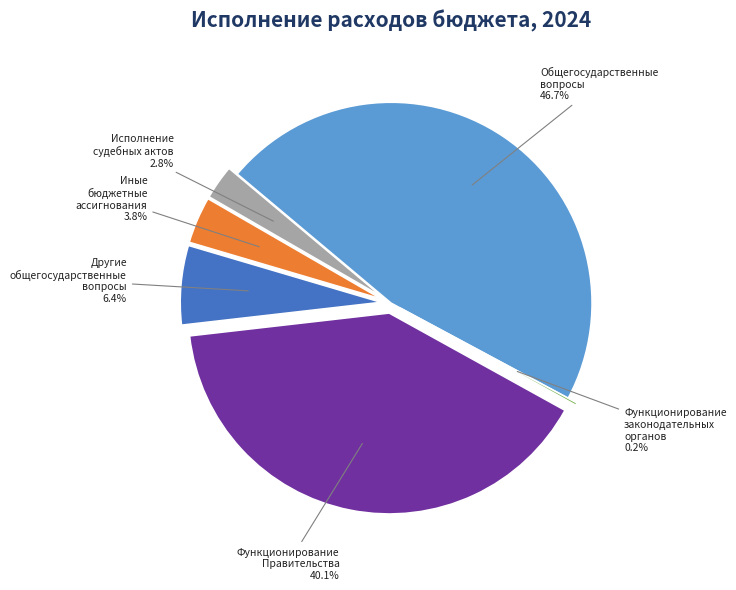

Do Функционирование Правительства and Общегосударственные вопросы together represent more than half of the pie?

Yes